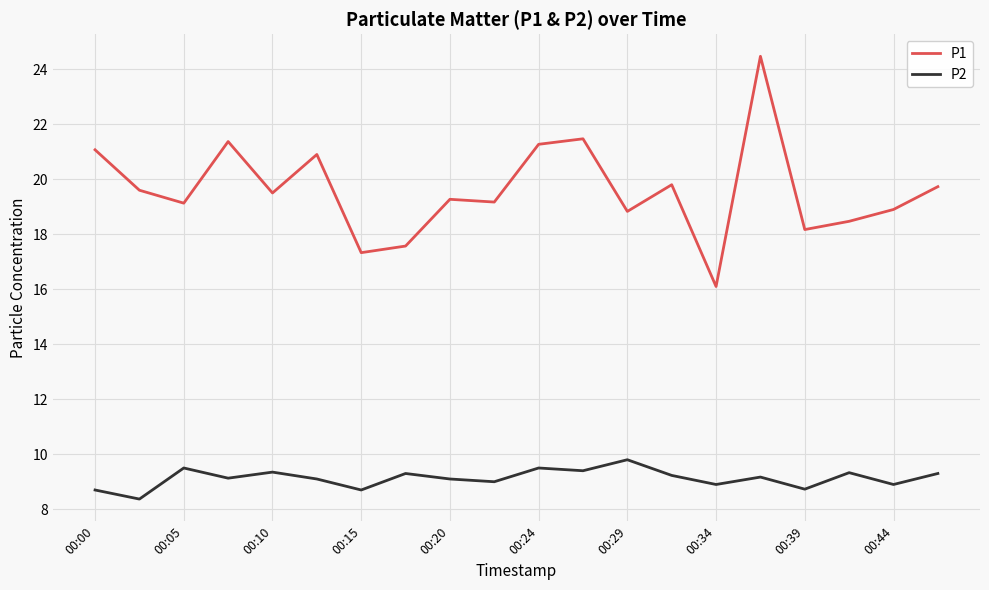

What is the greatest value displayed?

24.5